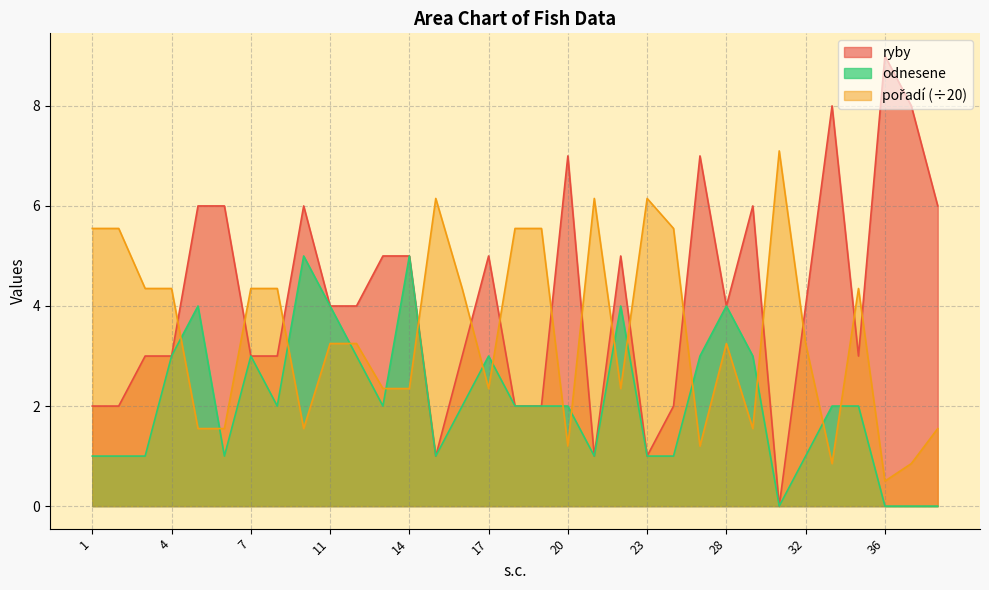

Reading left to right, extract all data points from this chart.

ryby: 1=2.0	2=2.0	3=3.0	4=3.0	5=6.0	6=6.0	7=3.0	8=3.0	10=6.0	11=4.0	12=4.0	13=5.0	14=5.0	15=1.0	16=3.0	17=5.0	18=2.0	19=2.0	20=7.0	21=1.0	22=5.0	23=1.0	24=2.0	26=7.0	28=4.0	29=6.0	30=0.0	32=4.0	34=8.0	35=3.0	36=9.0	37=8.0	38=6.0
poradi: 1=5.5	2=5.5	3=4.3	4=4.3	5=1.6	6=1.6	7=4.3	8=4.3	10=1.6	11=3.2	12=3.2	13=2.4	14=2.4	15=6.2	16=4.3	17=2.4	18=5.5	19=5.5	20=1.2	21=6.2	22=2.4	23=6.2	24=5.5	26=1.2	28=3.2	29=1.6	30=7.1	32=3.2	34=0.8	35=4.3	36=0.5	37=0.8	38=1.6
odnesene: 1=1.0	2=1.0	3=1.0	4=3.0	5=4.0	6=1.0	7=3.0	8=2.0	10=5.0	11=4.0	12=3.0	13=2.0	14=5.0	15=1.0	16=2.0	17=3.0	18=2.0	19=2.0	20=2.0	21=1.0	22=4.0	23=1.0	24=1.0	26=3.0	28=4.0	29=3.0	30=0.0	32=1.0	34=2.0	35=2.0	36=0.0	37=0.0	38=0.0